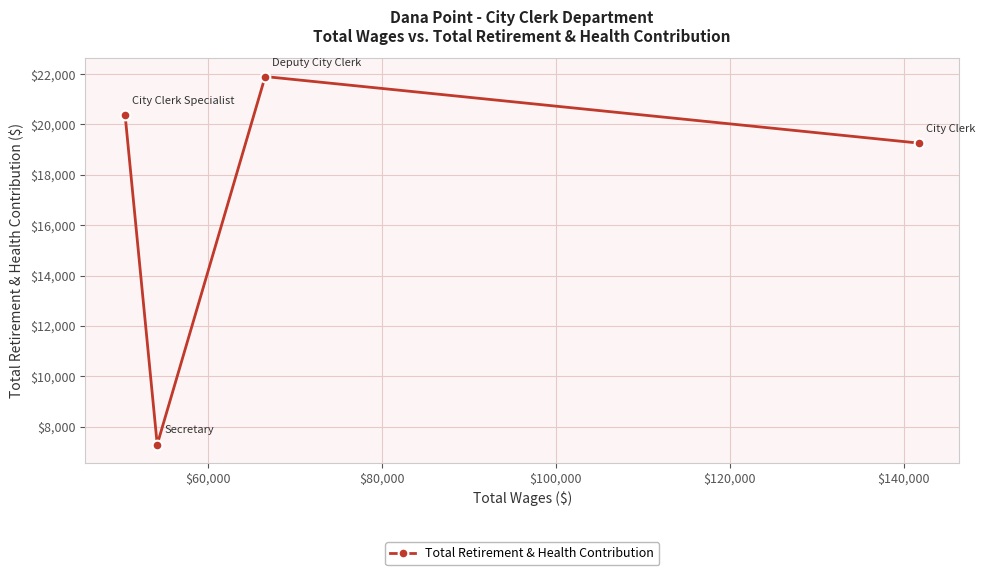

What is the sum of all values?

68807